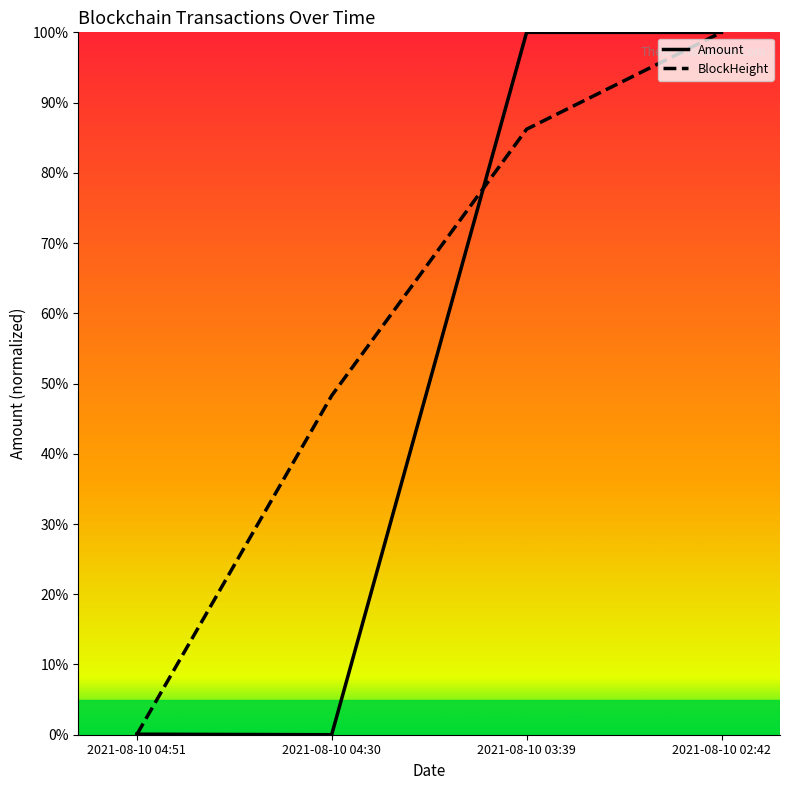

What is the difference between the maximum and minimum values in the Amount series?

100.0